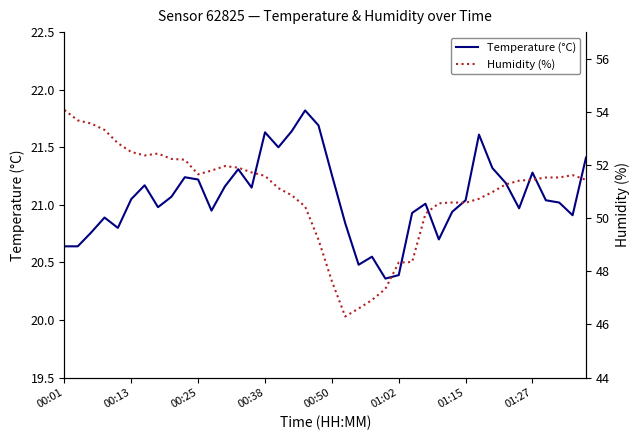

Which series has the largest total across all categories?

Humidity (%)